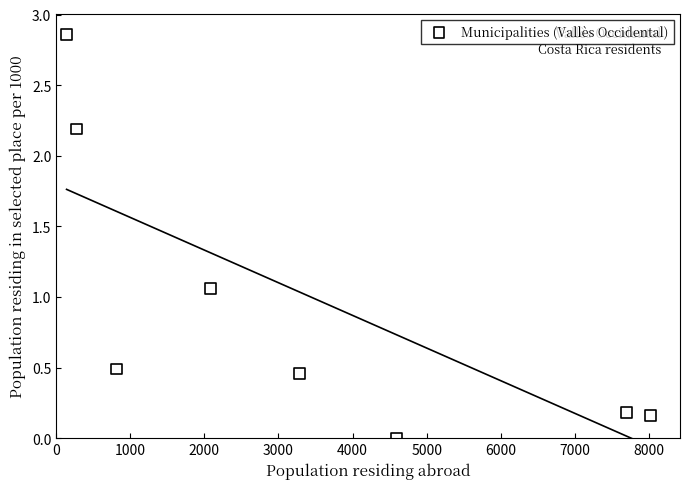

What is the average X value?

3364.6